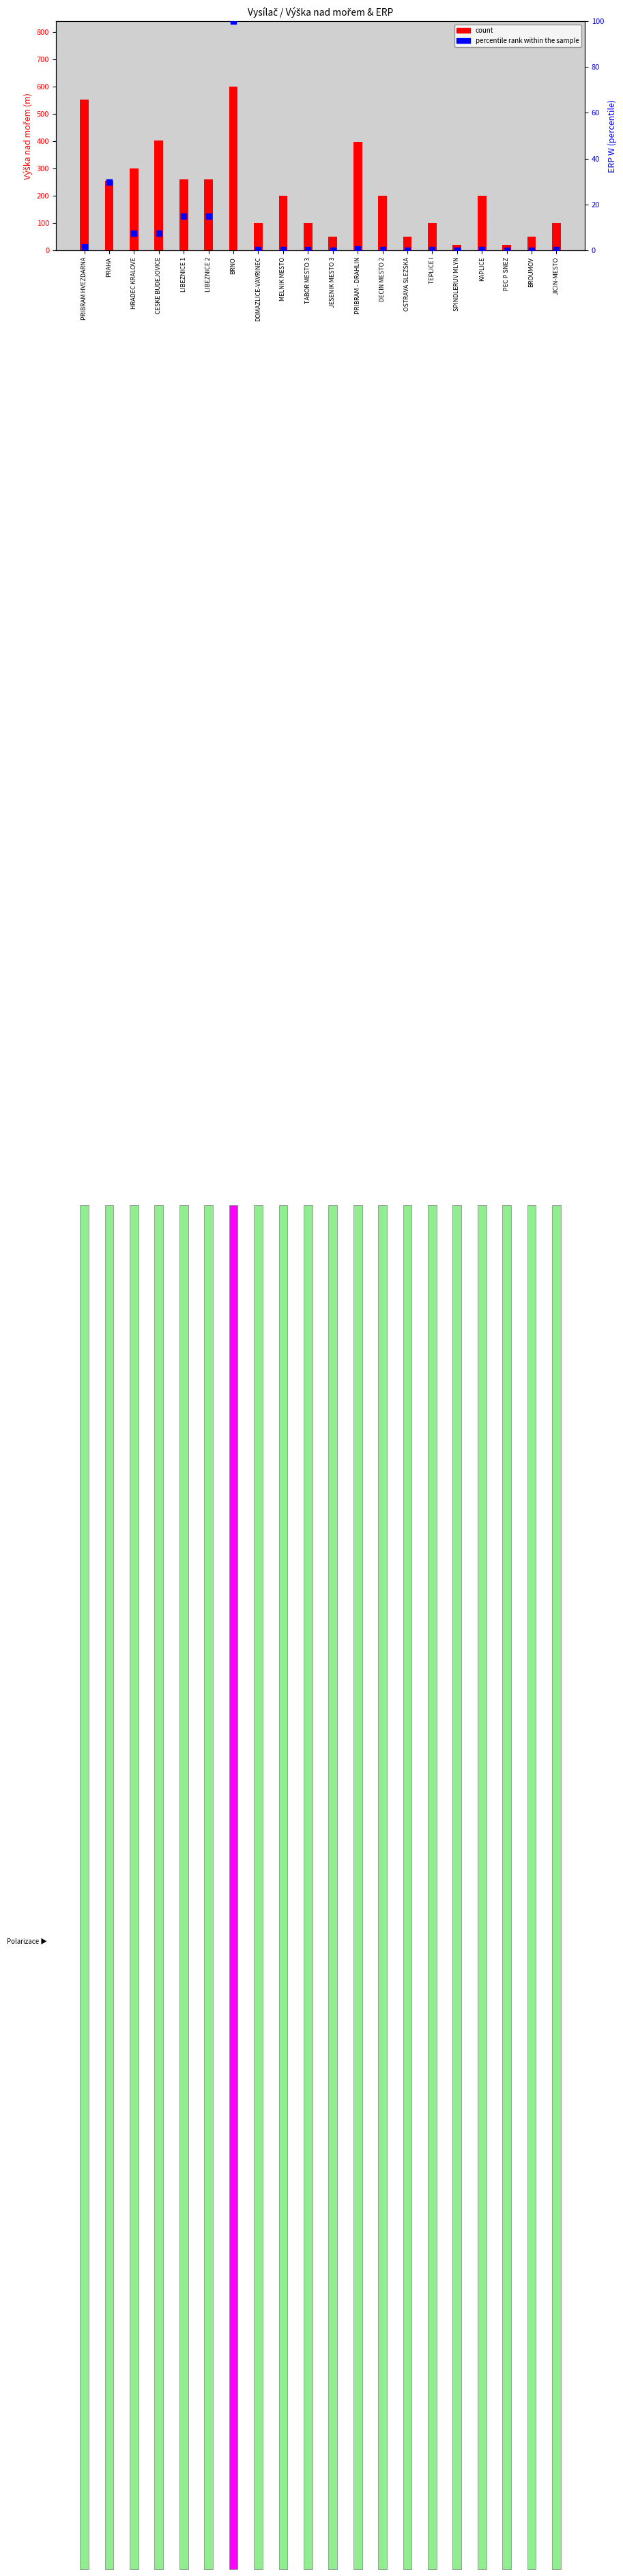

Which series reaches the maximum Y coordinate?

count